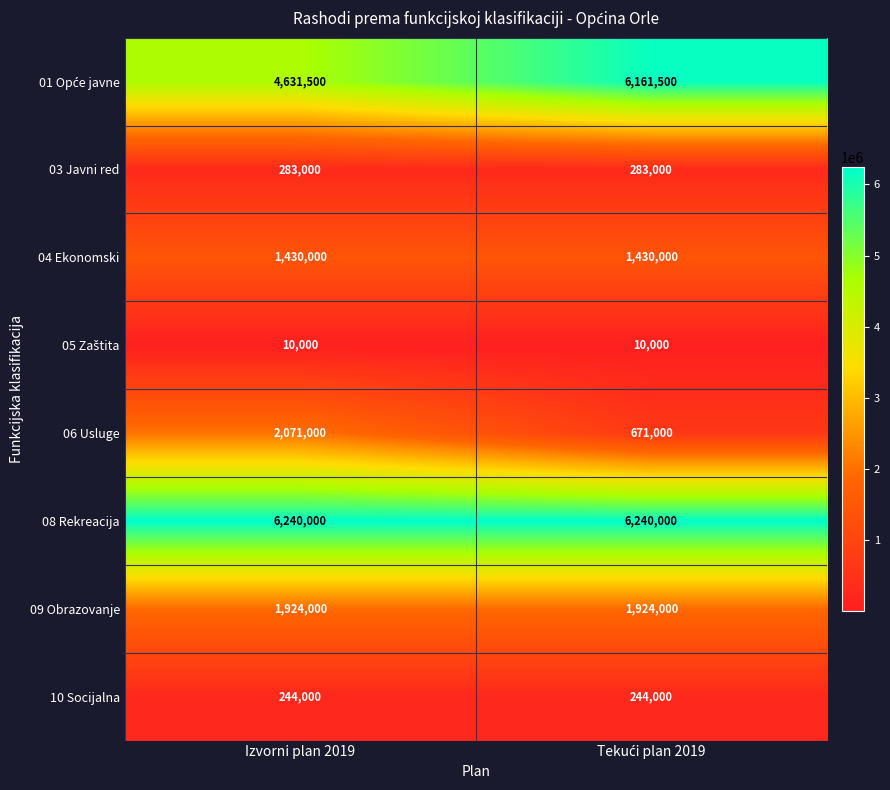

What is the average value of the 09 Obrazovanje series?

1924000